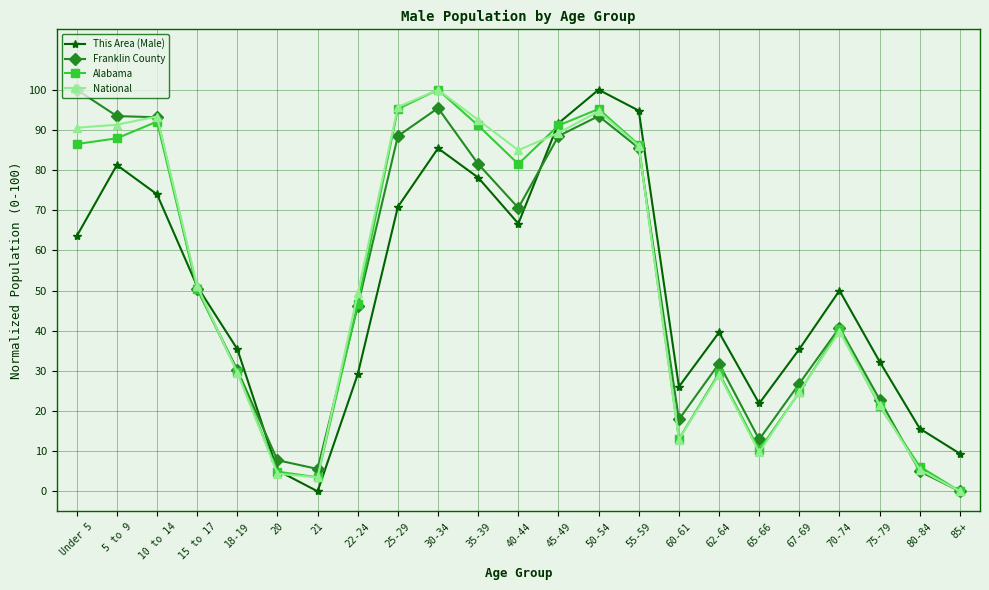

Where is the first local minimum for This Area (Male)?

21